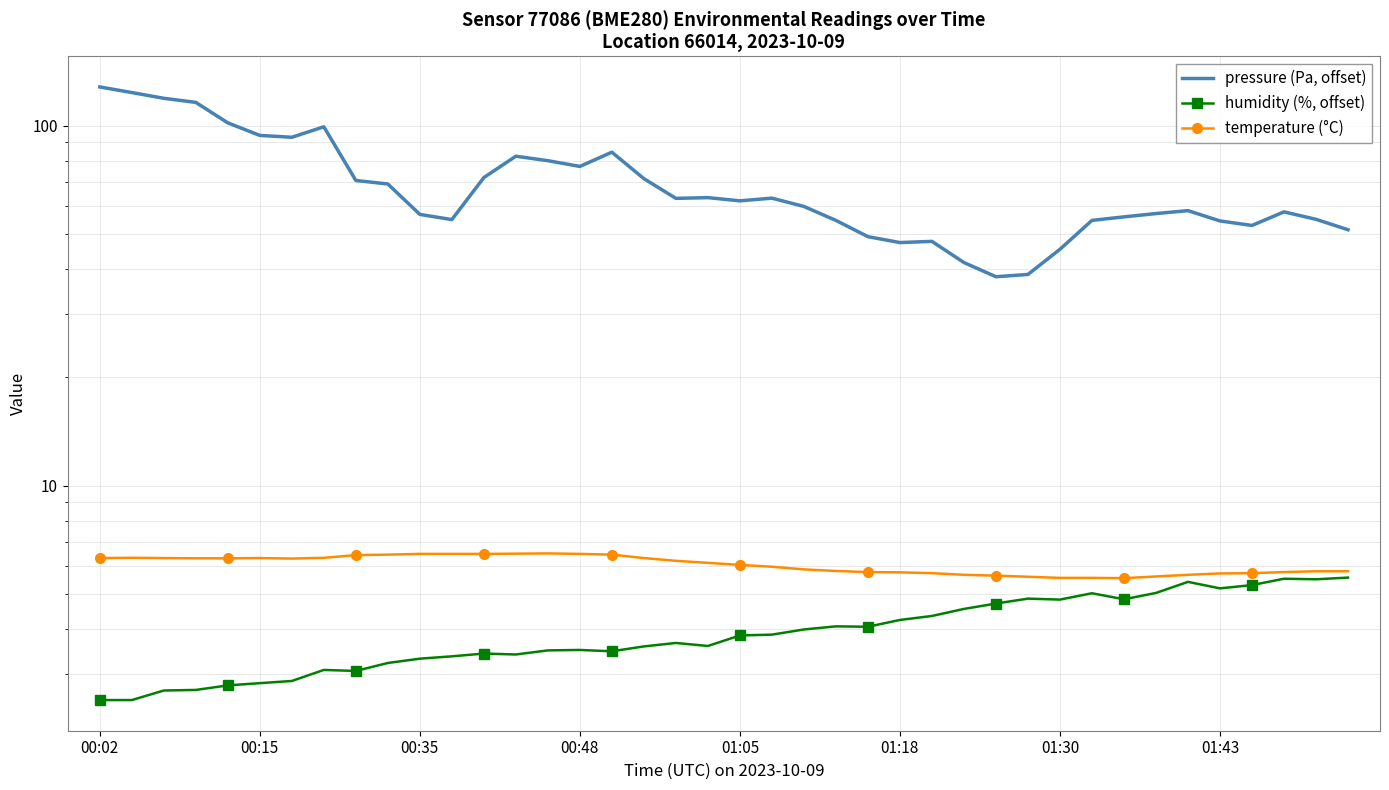

Is the value of pressure (Pa, offset) at 37 greater than the value of temperature (°C) at 34?

Yes